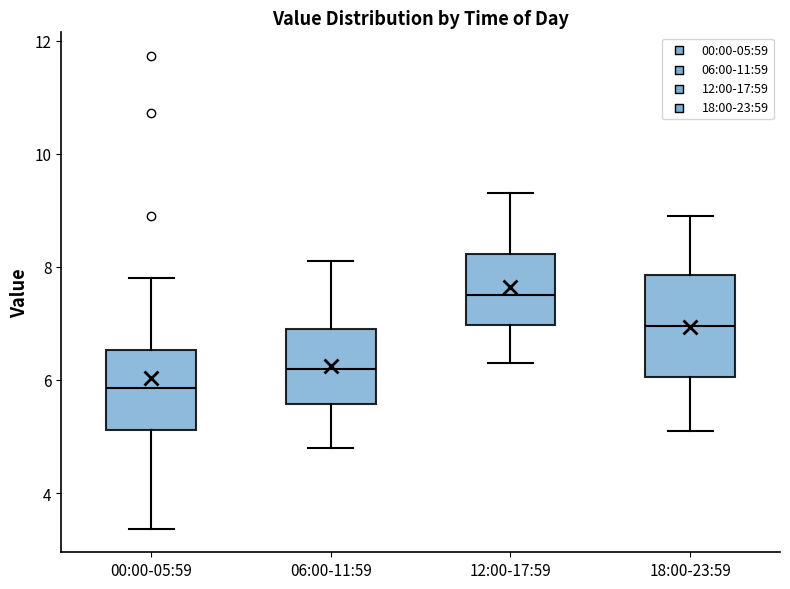

Reading left to right, read every box against the y-axis: the position of its median line, the range the box covers, and the ends of its whiskers. The values are not printed on the chart, so give them approximately, as read against the axis.

00:00-05:59: median 5.8, box 5.2 to 6.6, whiskers 3.4 to 7.8
06:00-11:59: median 6.2, box 5.6 to 7.0, whiskers 4.8 to 8.2
12:00-17:59: median 7.6, box 7.0 to 8.2, whiskers 6.4 to 9.4
18:00-23:59: median 7.0, box 6.0 to 7.8, whiskers 5.2 to 9.0